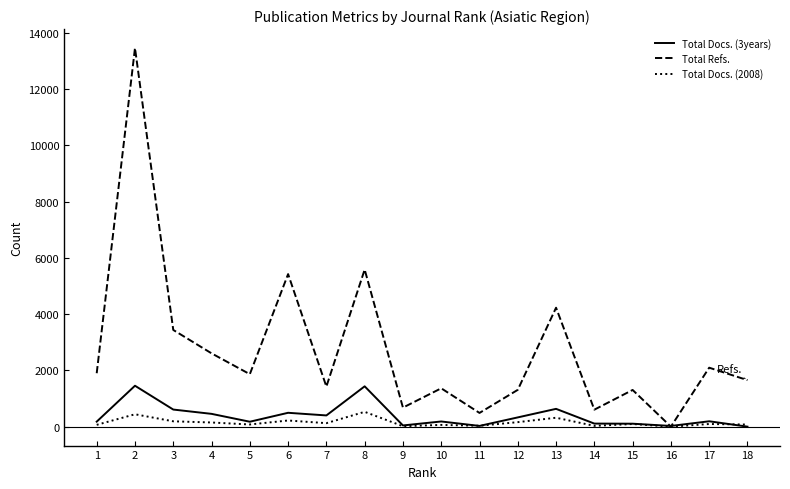

What are all the series names shown in the legend?

Total Docs. (3years), Total Refs., Total Docs. (2008)